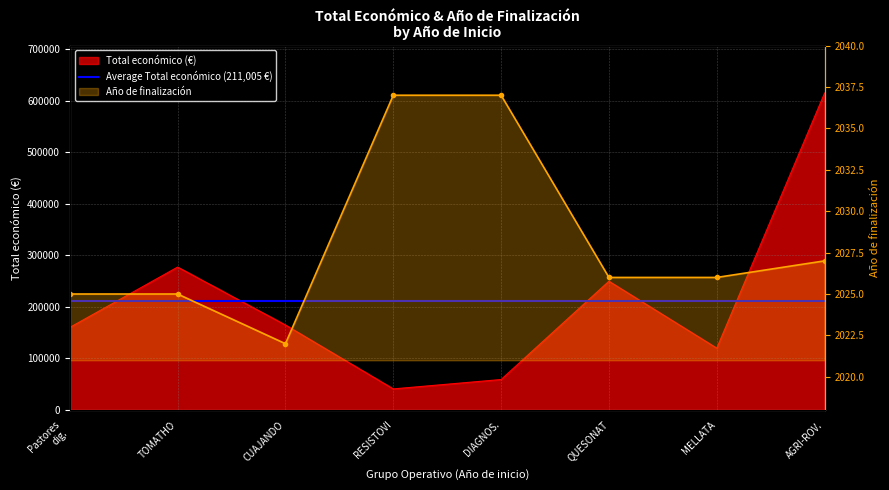

True or false: Año de finalización and Total económico intersect in this chart.

False